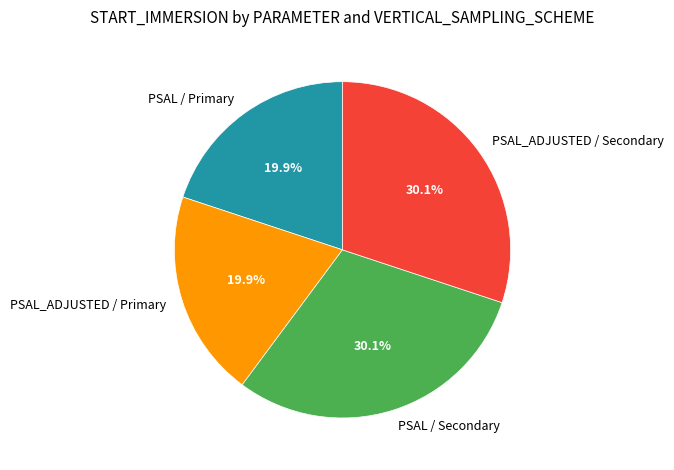

Is there any slice that represents more than half of the pie?

No